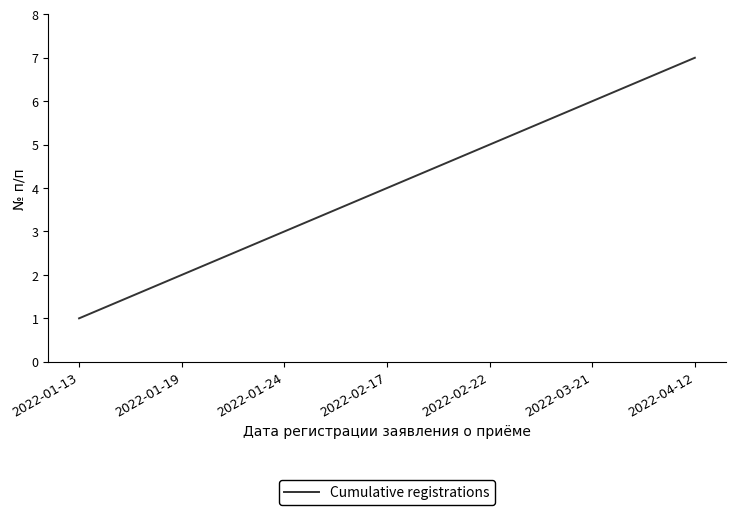

What is the difference between the maximum and minimum values?

6